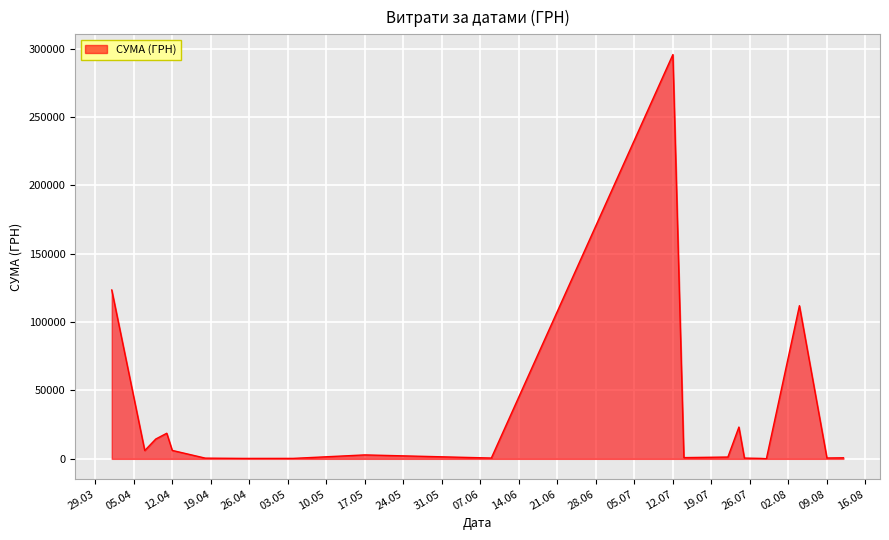

What is the difference between the maximum and minimum values?

295540.8